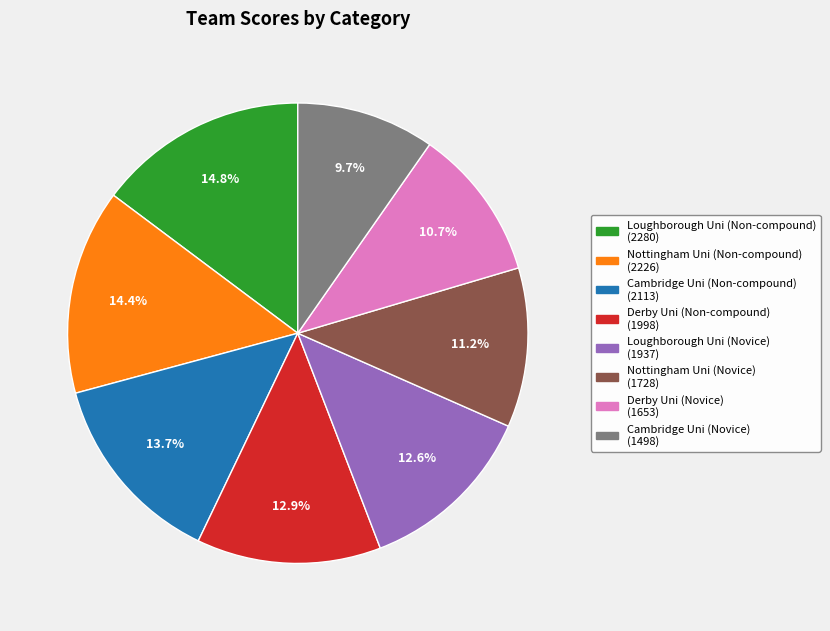

Is it true that Loughborough Uni (Novice) is 22% of the pie?

False